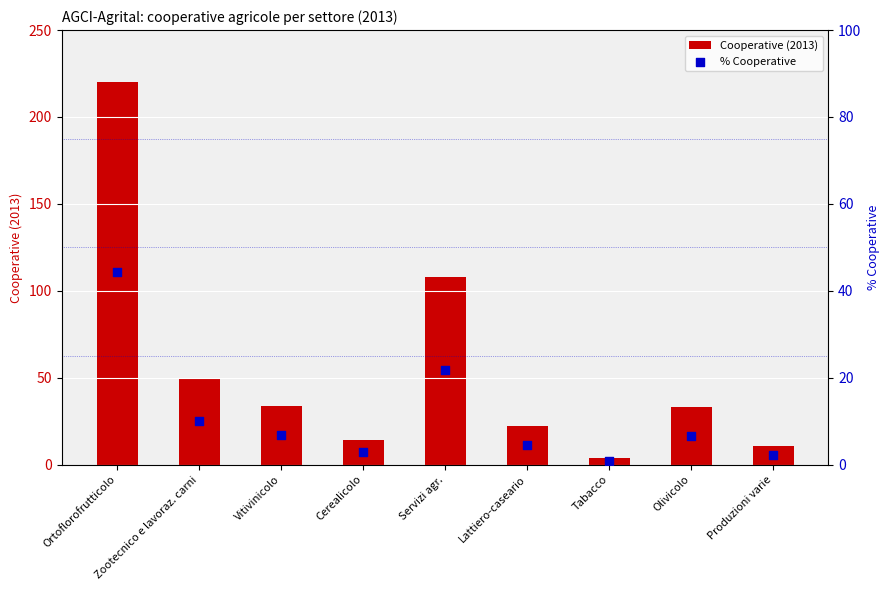

Which series reaches the minimum Y coordinate?

% Cooperative